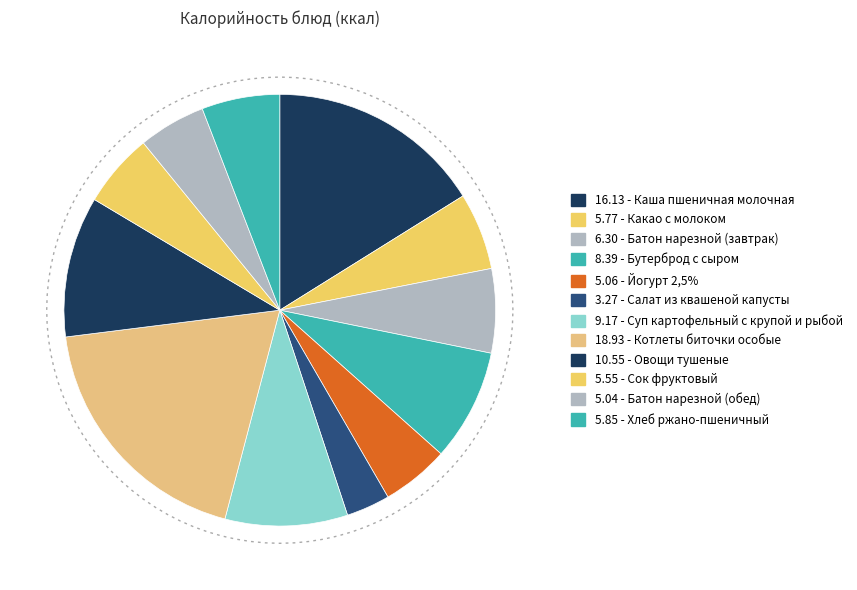

To the nearest percent, what is the average slice percentage?

8%